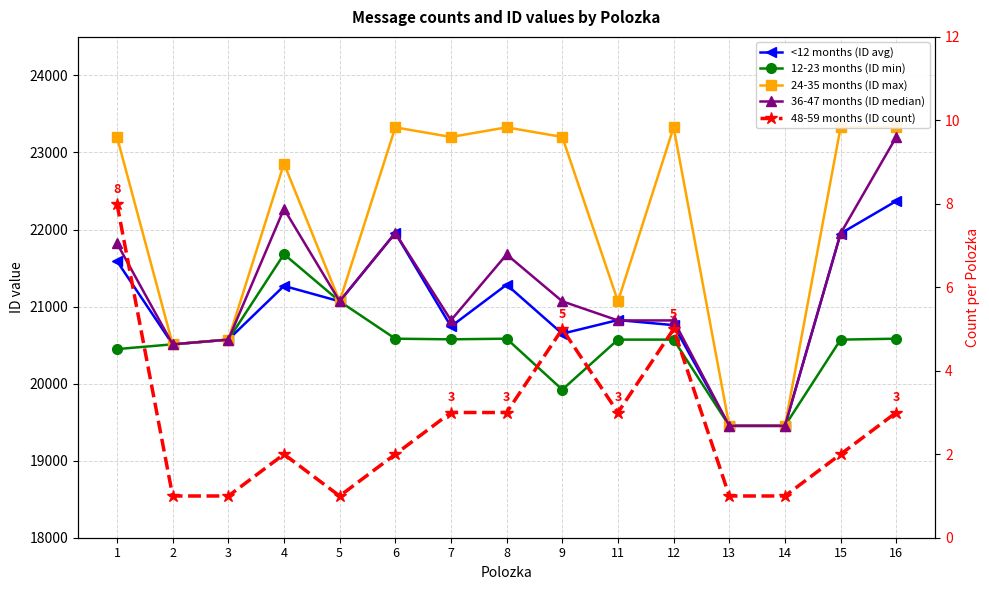

Which series has the widest spread of values?

24-35 months (ID max)